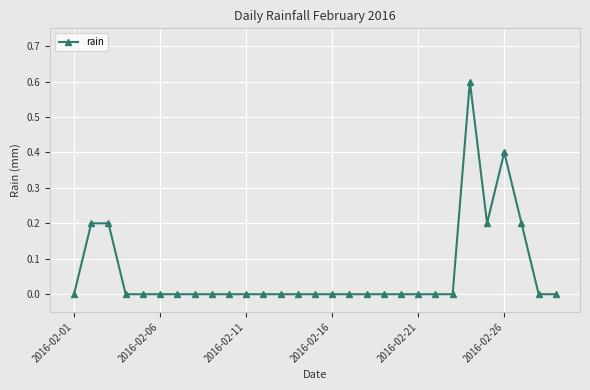

What is the difference between the maximum and minimum values?

0.6